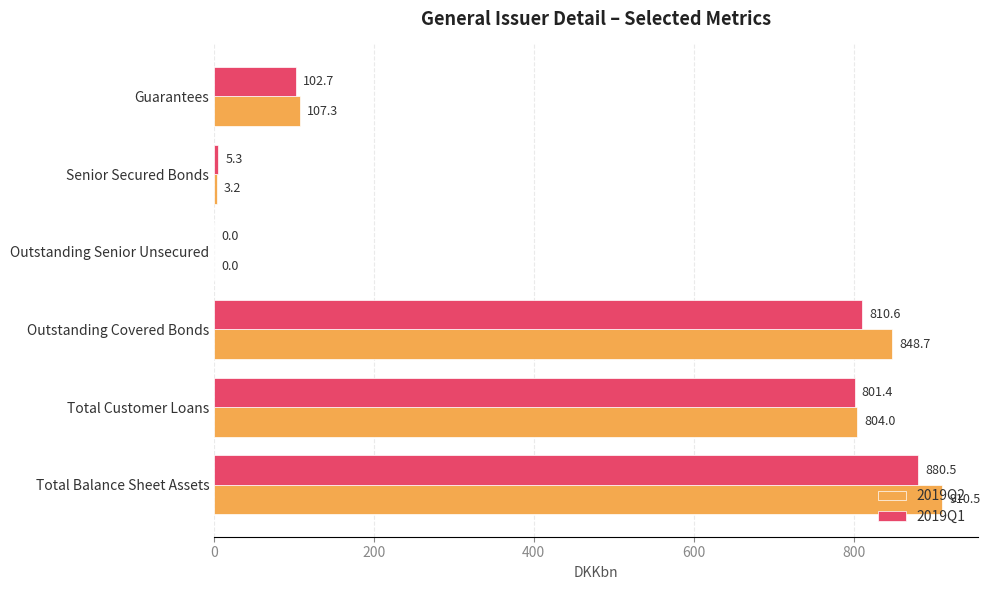

What is the maximum value for 2019Q2?

910.5